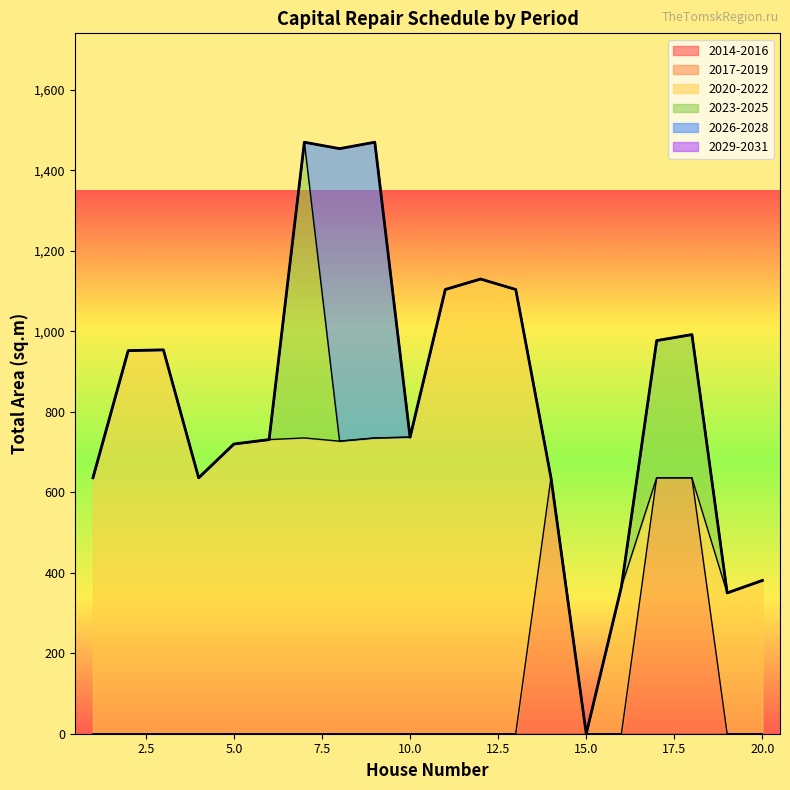

True or false: 2023-2025 and 2017-2019 cross at least once.

False